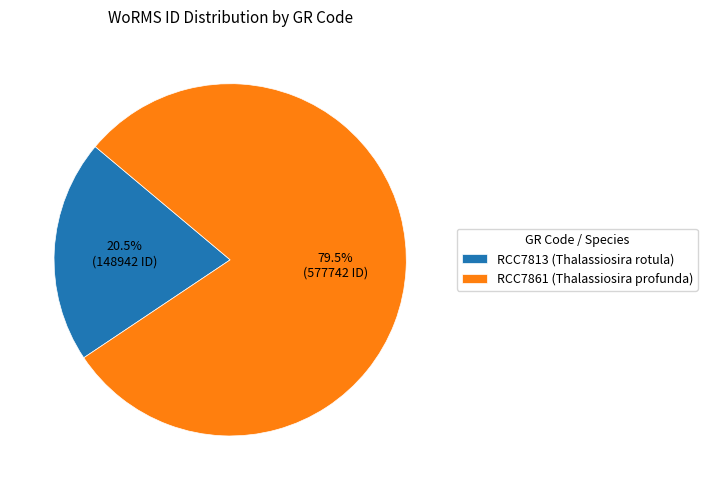

Between RCC7813 and RCC7861, which is larger?

RCC7861